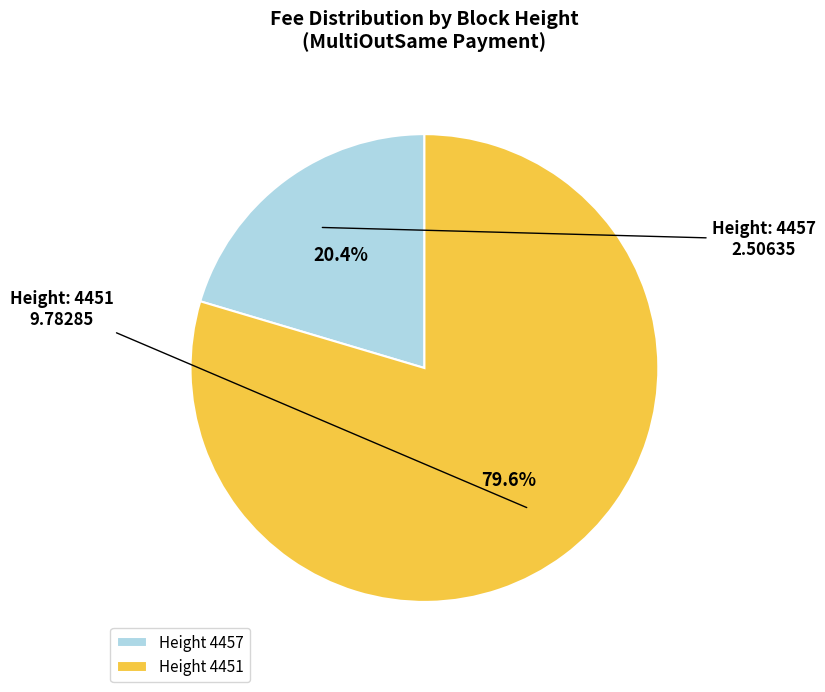

Rank the categories by value from highest to lowest.

Height 4451, Height 4457